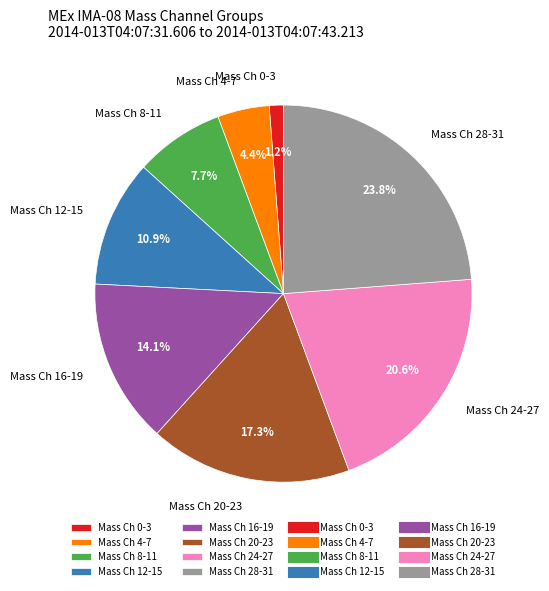

To the nearest percent, what is the average slice percentage?

12%